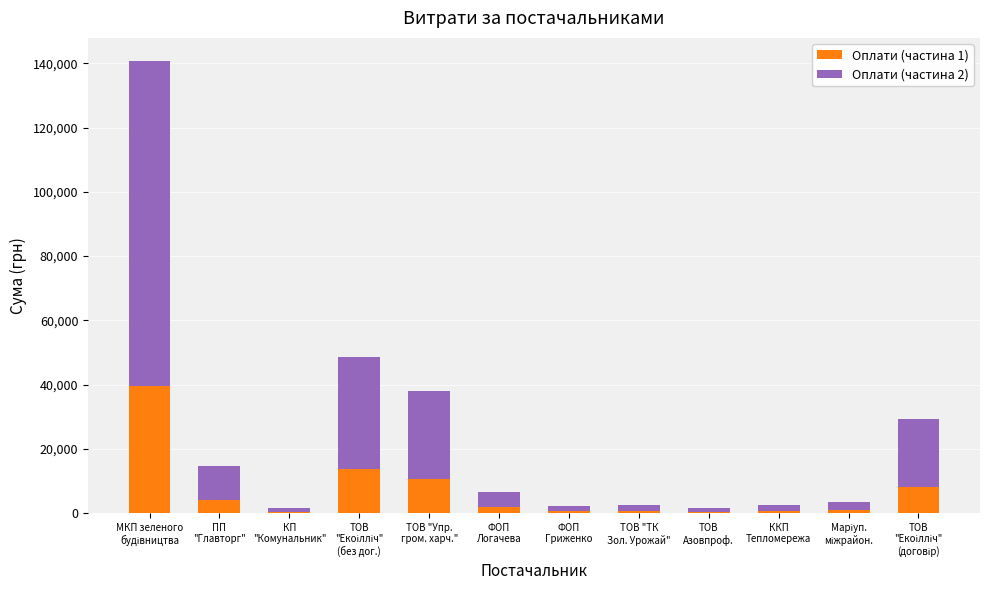

What is the maximum value for Оплати (частина 1)?

39442.6